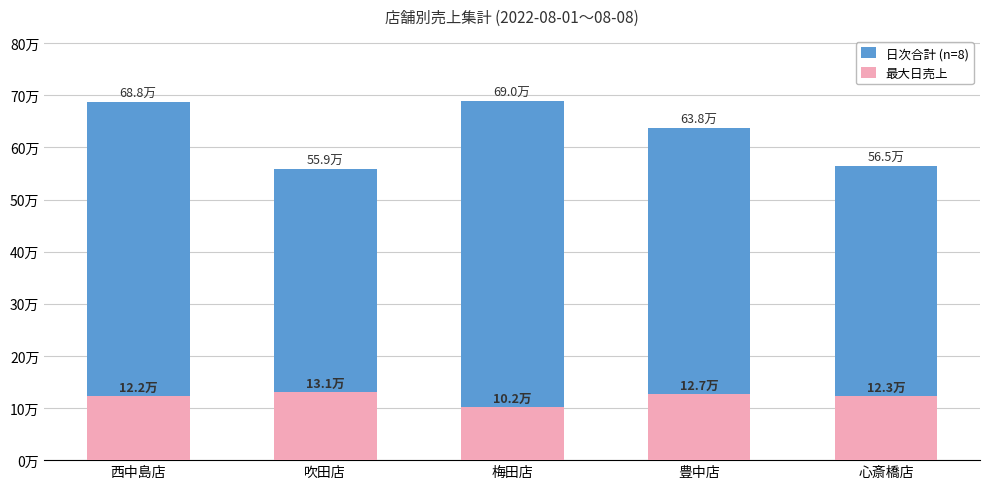

Is the value of 最大日売上 at 梅田店 greater than the value of 日次合計 (n=8) at 心斎橋店?

No